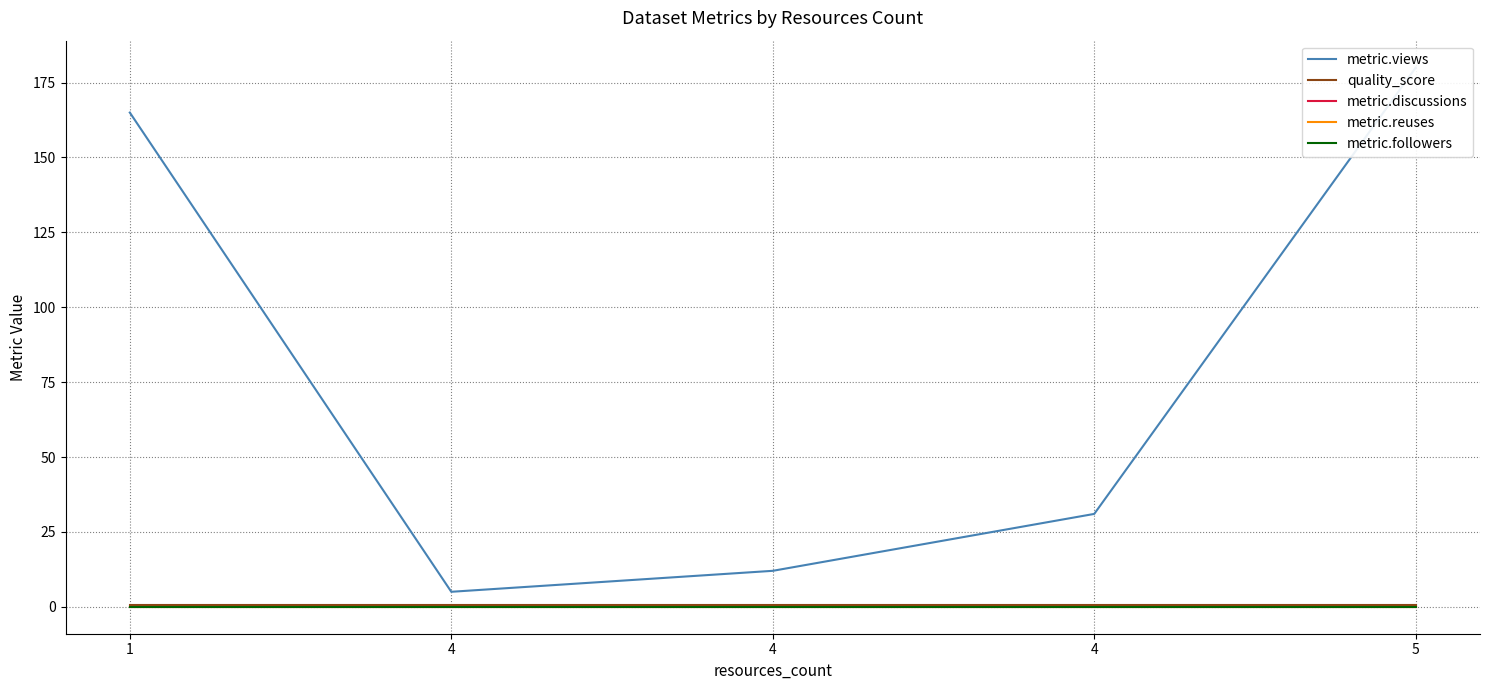

At how many categories does at least one series exceed 149?

2